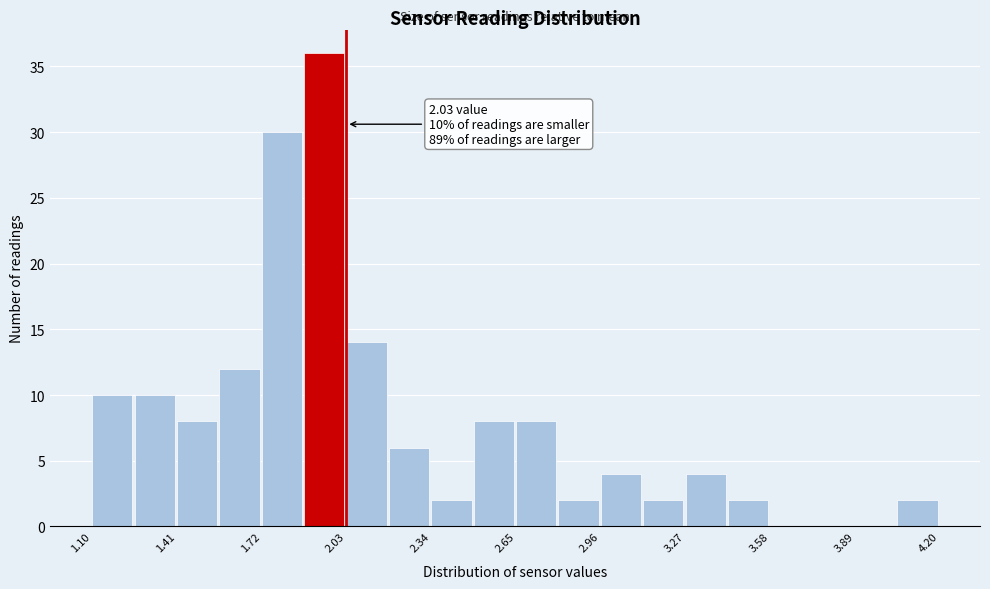

Around what value on the x-axis is the tallest bar? Give the approximate position of its centre, as read against the axis.

1.95